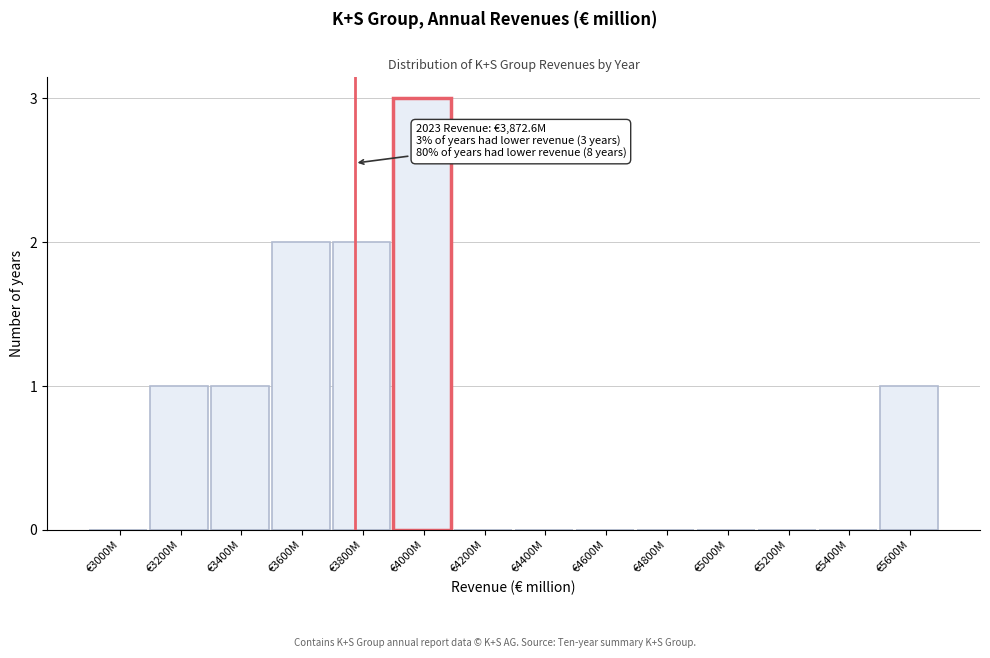

Reading left to right, extract all data points from this chart.

€3000M=0	€3200M=1	€3400M=1	€3600M=2	€3800M=2	€4000M=3	€4200M=0	€4400M=0	€4600M=0	€4800M=0	€5000M=0	€5200M=0	€5400M=0	€5600M=1